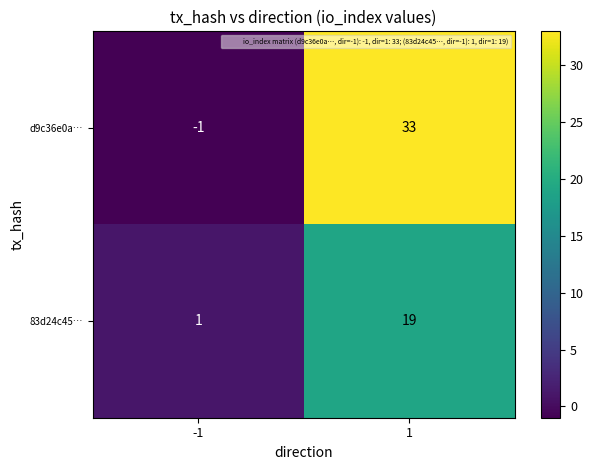

Reading left to right, list all the values displayed in this chart.

d9c36e0a…: -1	33
83d24c45…: 1	19